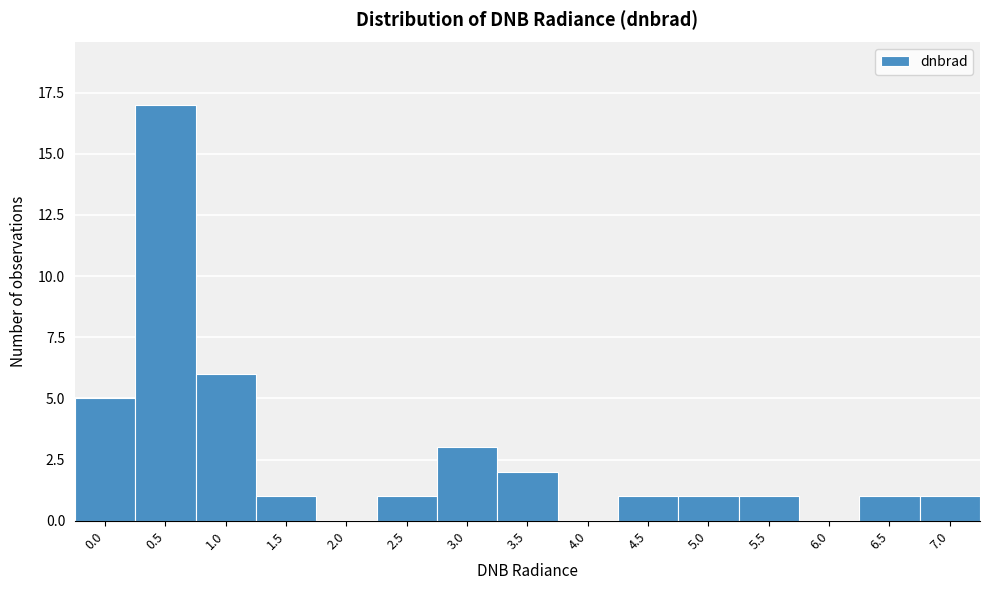

Reading right to left, what are all the values shown in this chart?

7.0=1	6.5=1	6.0=0	5.5=1	5.0=1	4.5=1	4.0=0	3.5=2	3.0=3	2.5=1	2.0=0	1.5=1	1.0=6	0.5=17	0.0=5